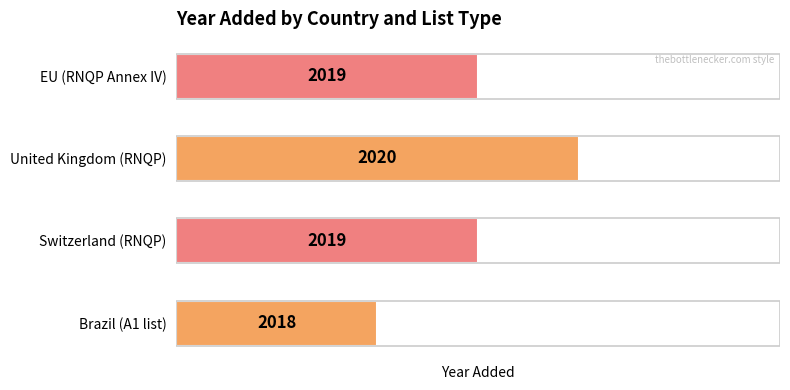

Where is the data nearest to the value 3?

Switzerland (RNQP)